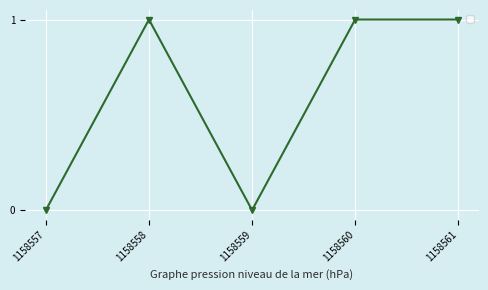

What is the sum of all values?

3